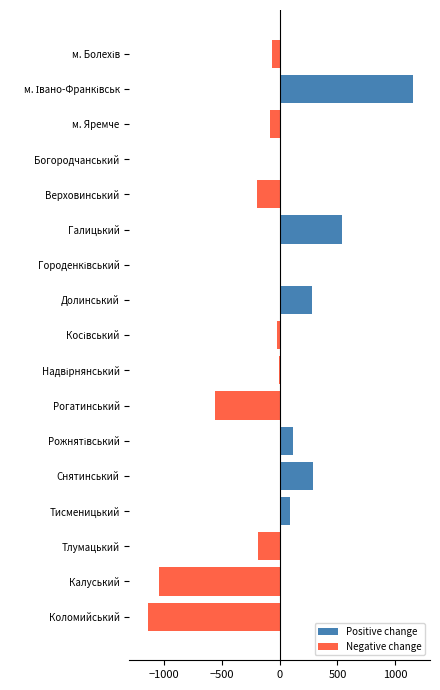

Is it true that Negative change equals -184 at Тлумацький?

True